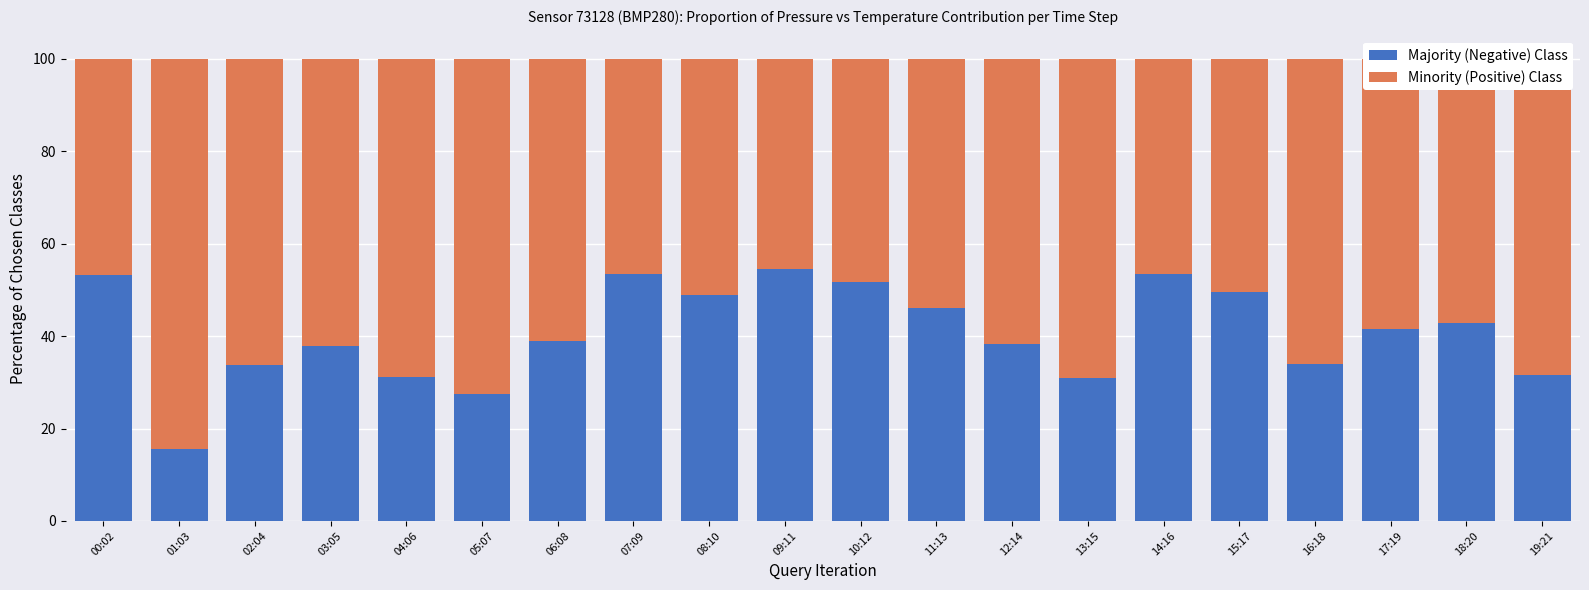

What is the total value across all series at 01:03?

100.0